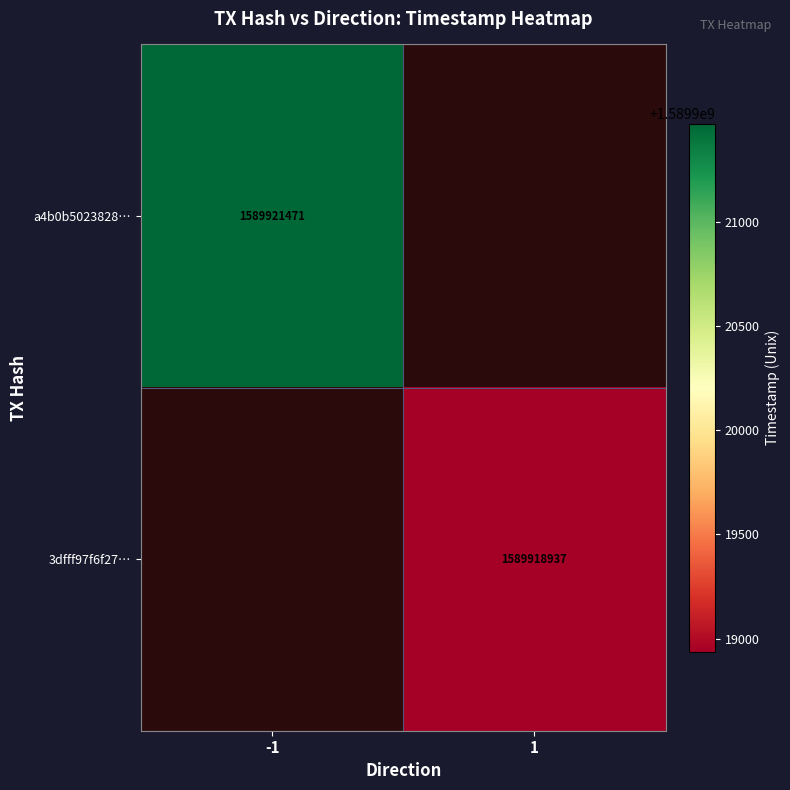

Is the value of a4b0b5023828… at -1 greater than the value of 3dfff97f6f27… at 1?

Yes